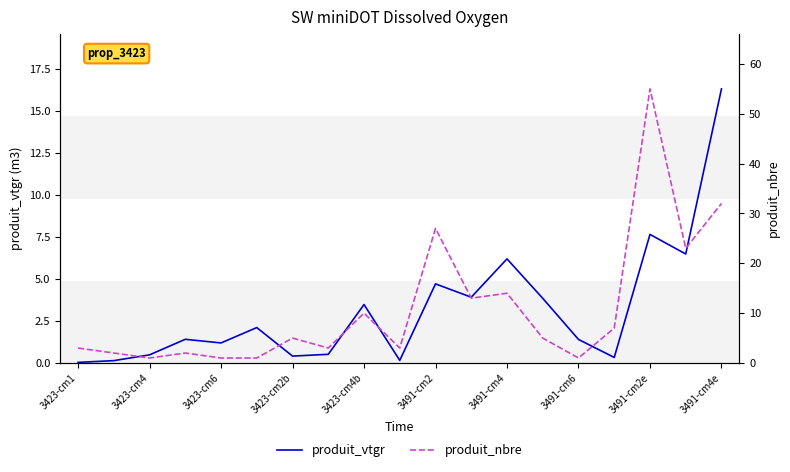

True or false: produit_vtgr has more than 0 interior local peaks.

True